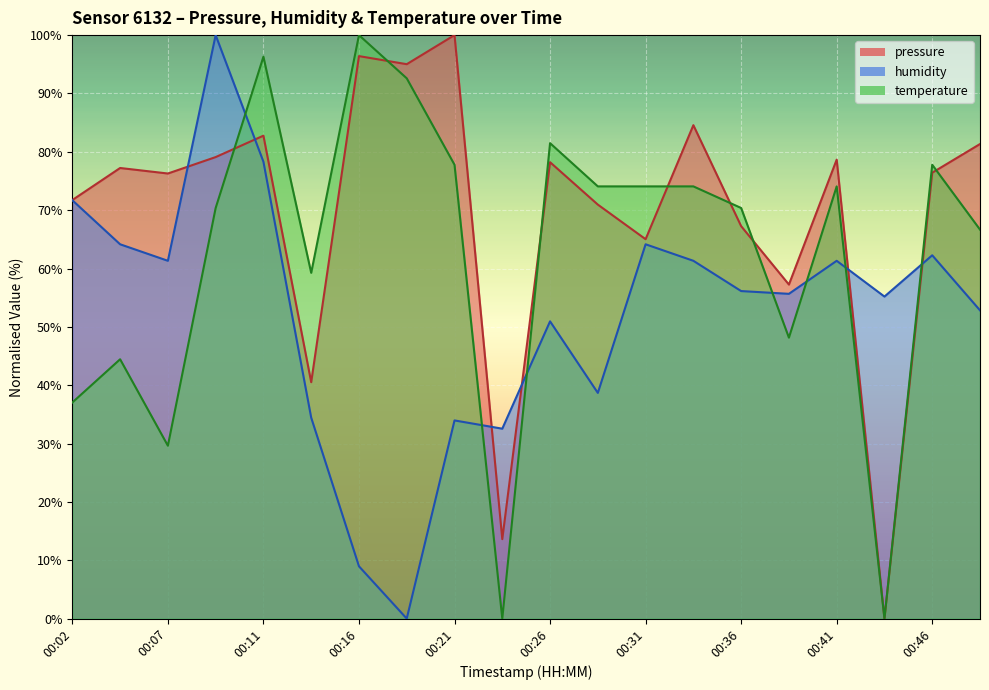

What is the maximum value shown in the chart?

100.0